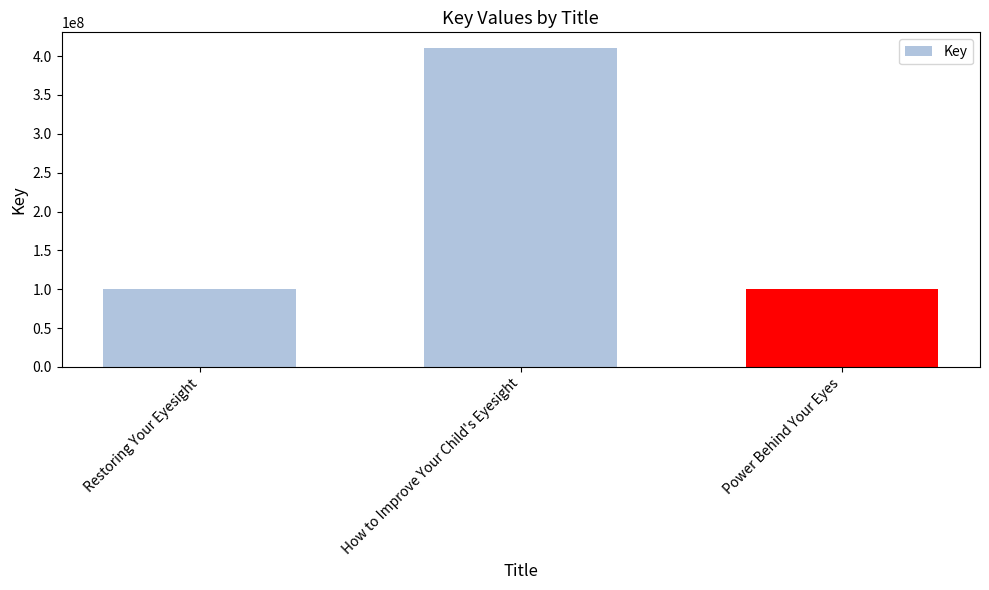

How many bars are there in total?

3